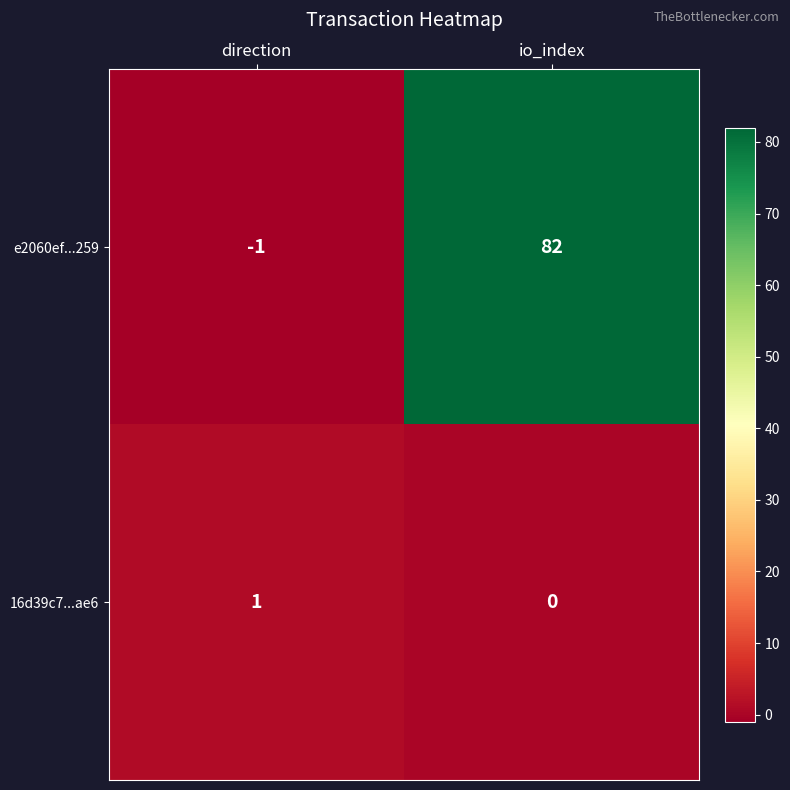

List the series in order of their peak value, highest first.

e2060ef...259, 16d39c7...ae6